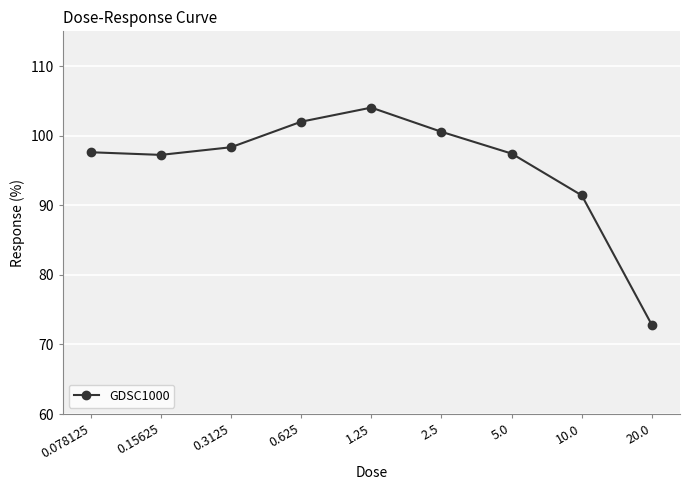

What is the difference between the maximum and minimum values?

31.3